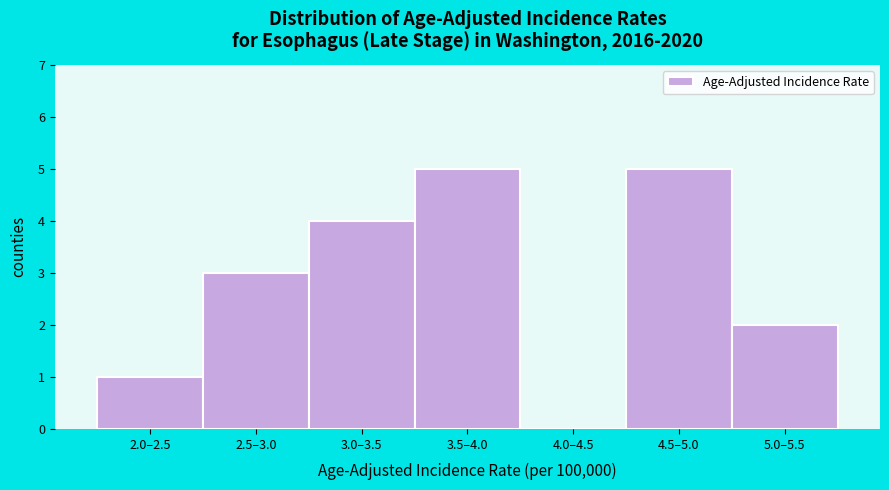

The value at 3.0–3.5 is 3. True or false?

False